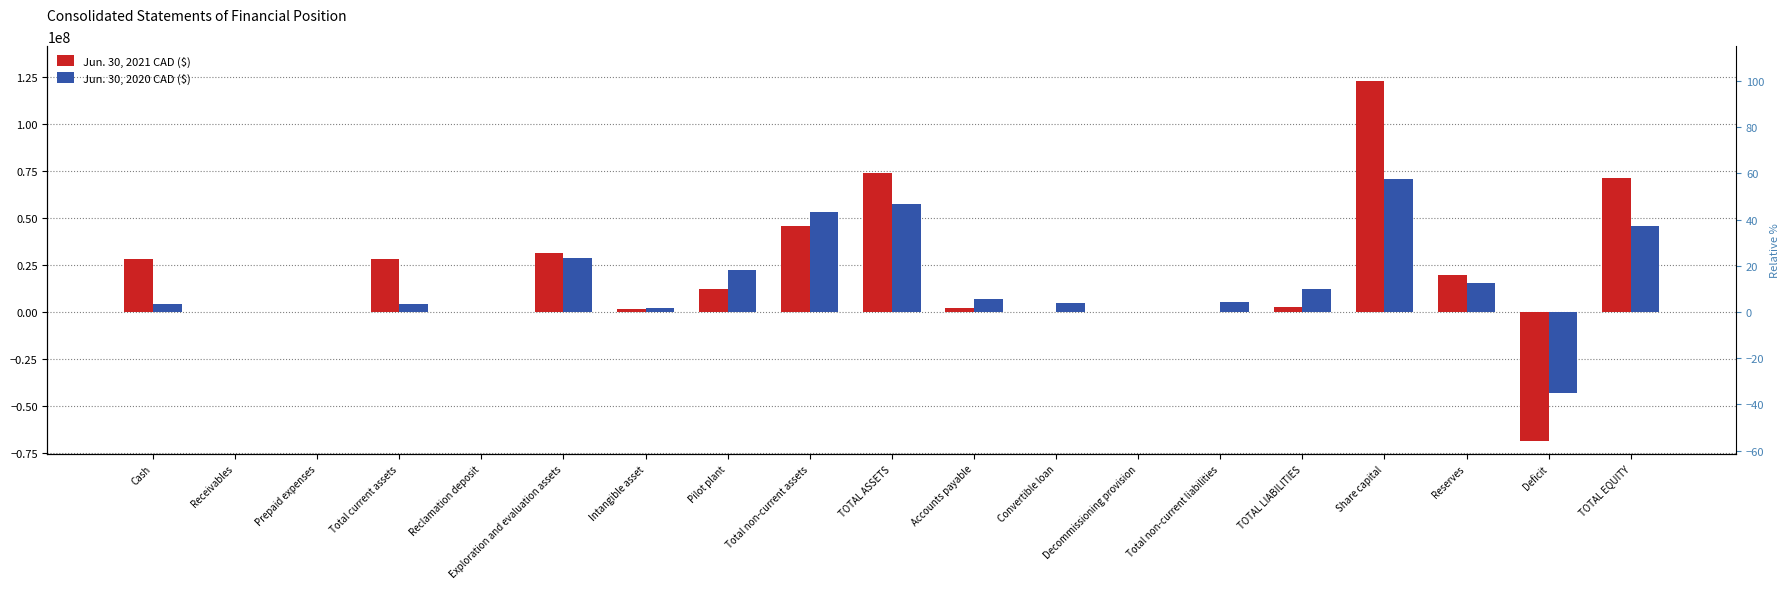

What is the highest value of the Jun. 30, 2020 CAD ($) series?

70990300